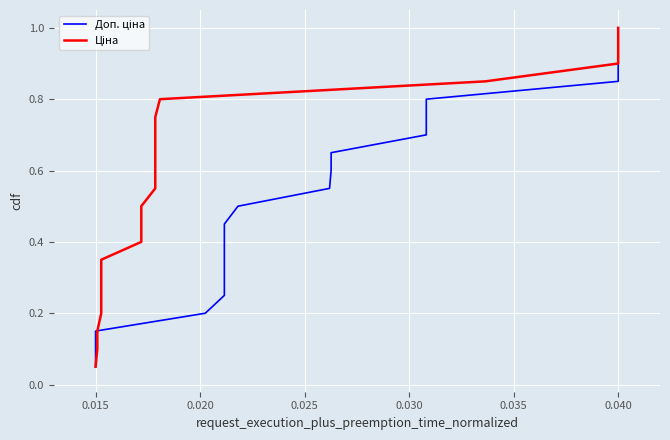

Which series has the largest total across all categories?

Доп. ціна